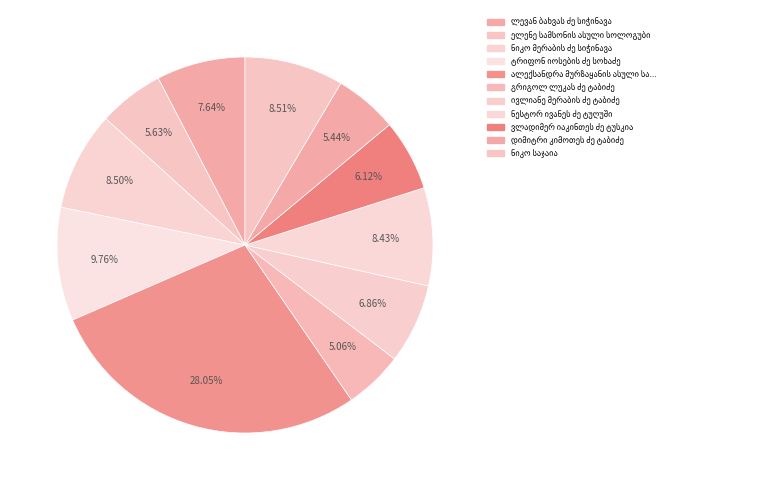

How many segments does this pie chart have?

11